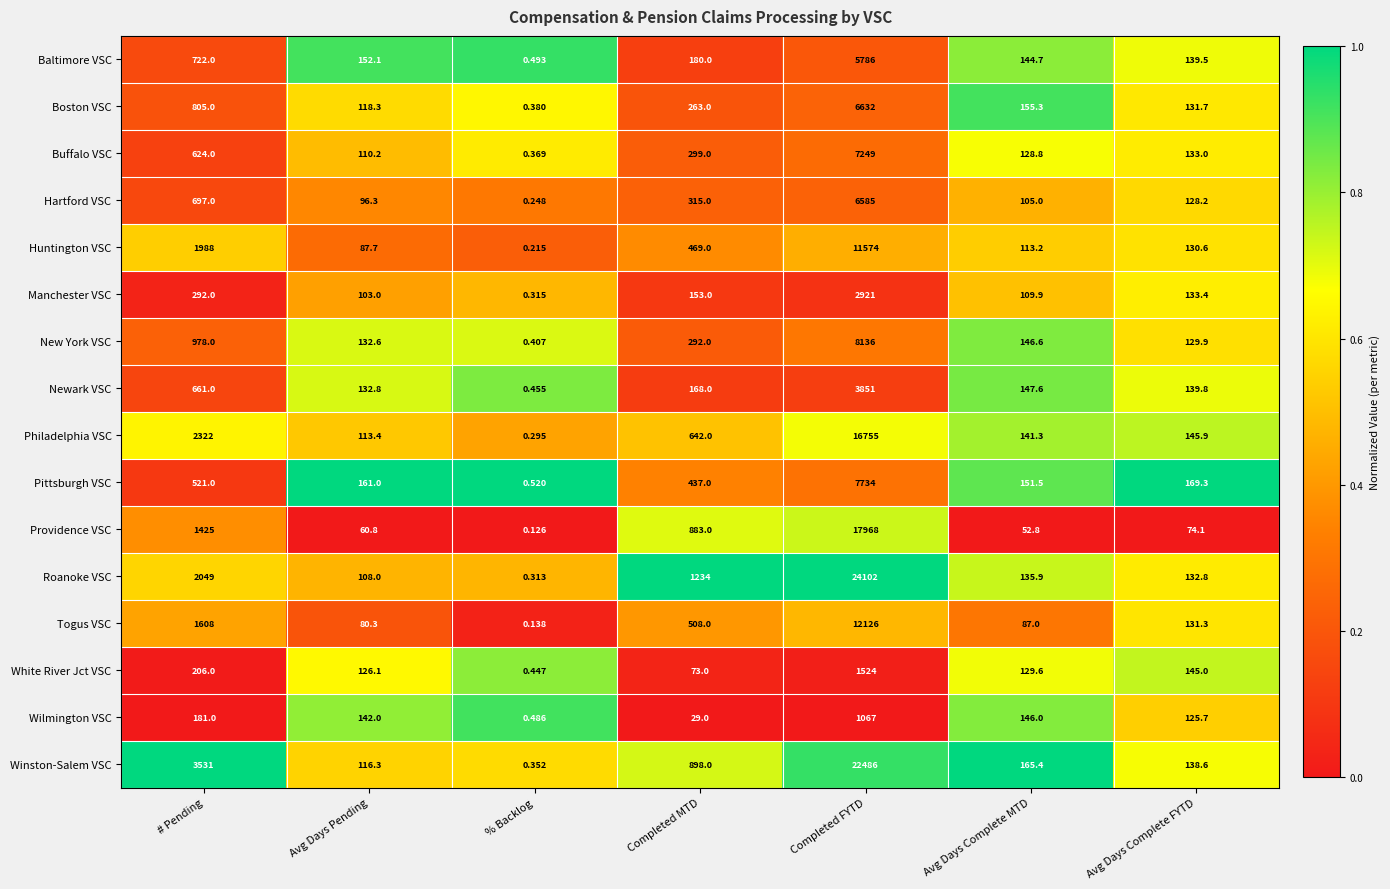

At Completed FYTD, list the series in order from smallest to largest.

Wilmington VSC, White River Jct VSC, Manchester VSC, Newark VSC, Baltimore VSC, Hartford VSC, Boston VSC, Buffalo VSC, Pittsburgh VSC, New York VSC, Huntington VSC, Togus VSC, Philadelphia VSC, Providence VSC, Winston-Salem VSC, Roanoke VSC